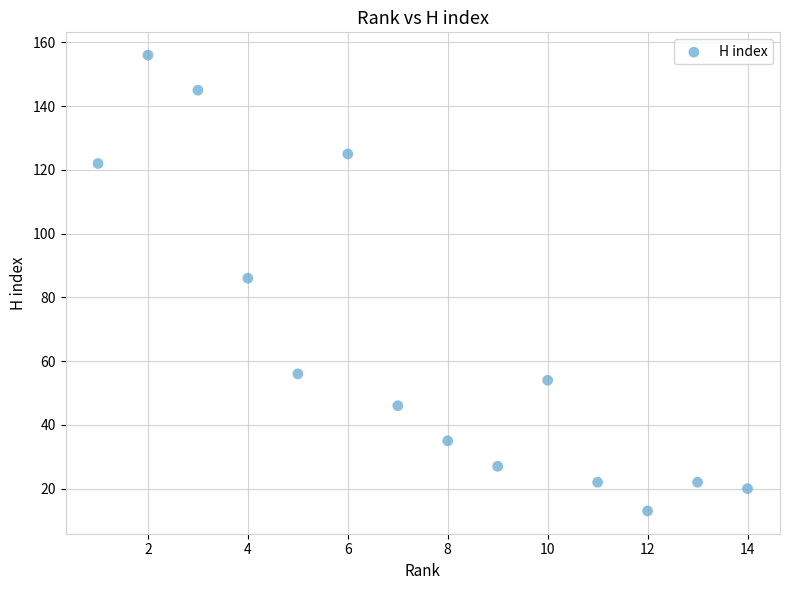

What Y value in the scatter plot is closest to 84?

86